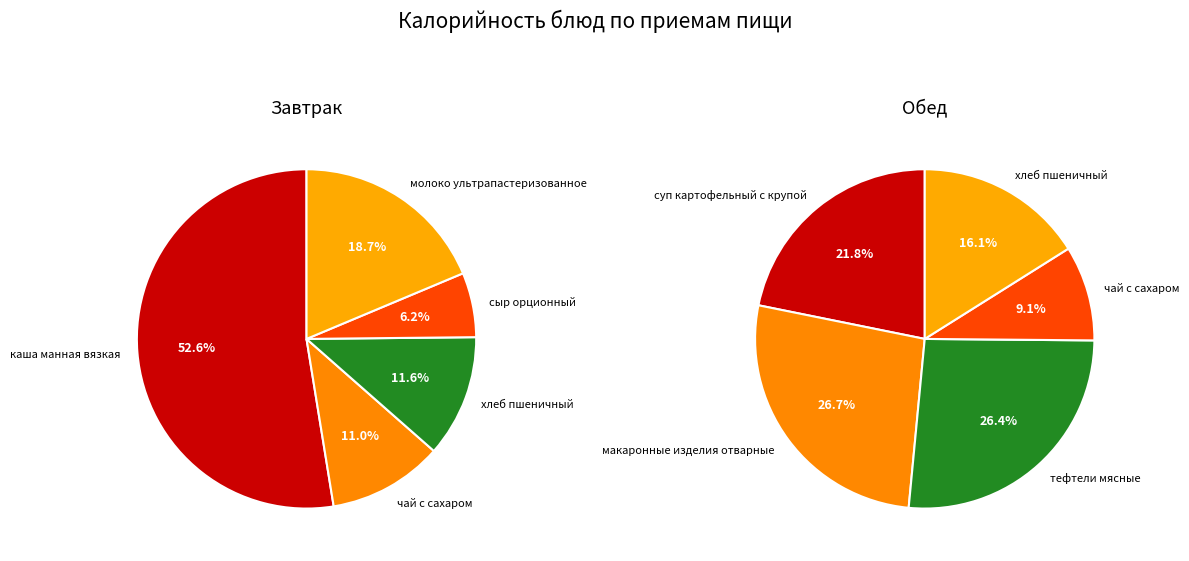

To the nearest percent, what is the average slice percentage?

20%